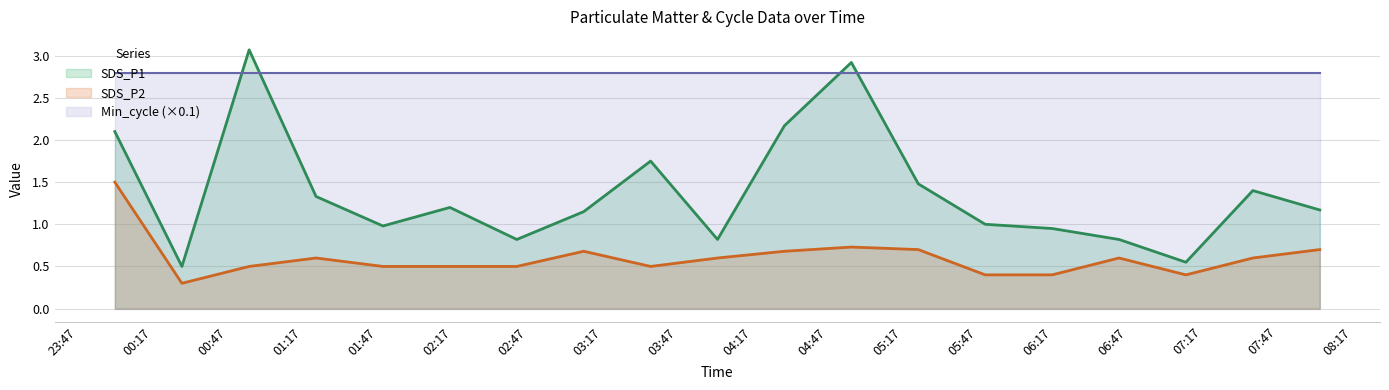

Does the chart have visible grid lines?

Yes